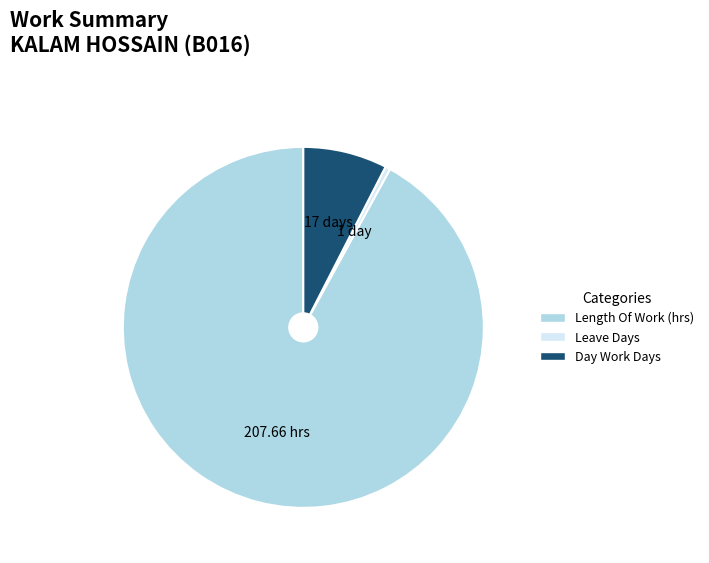

Do Leave and Day Work together represent more than half of the pie?

No